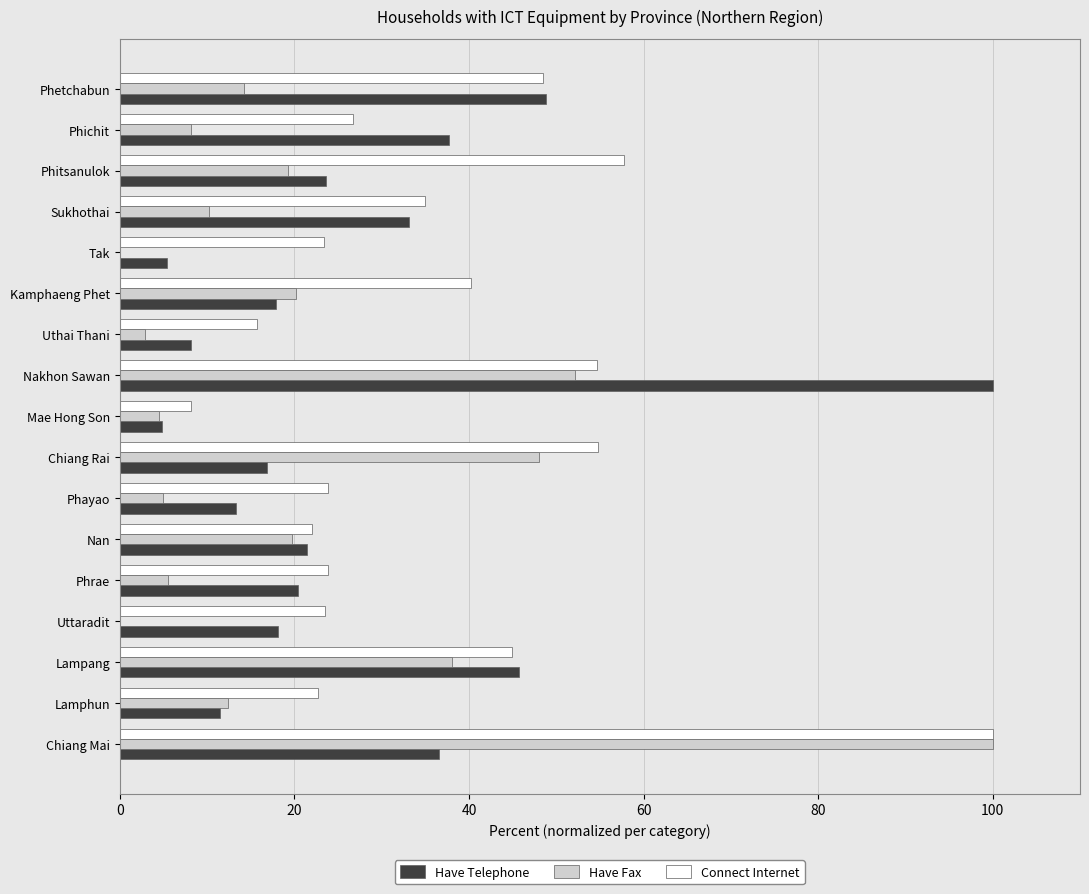

How many data points in Have Telephone are above 20?

9